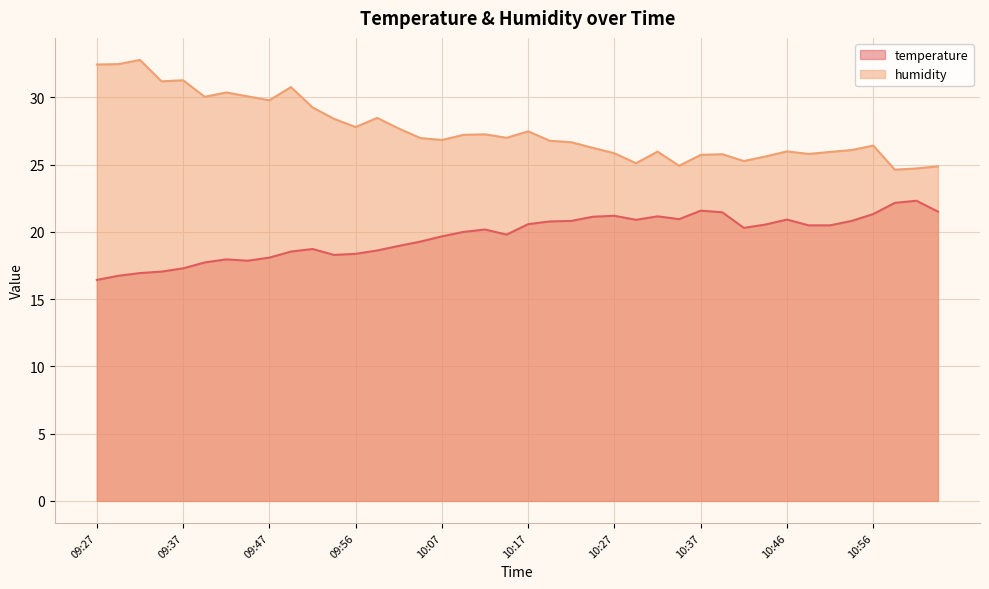

Between 10:22 and 09:34, which is larger?

10:22